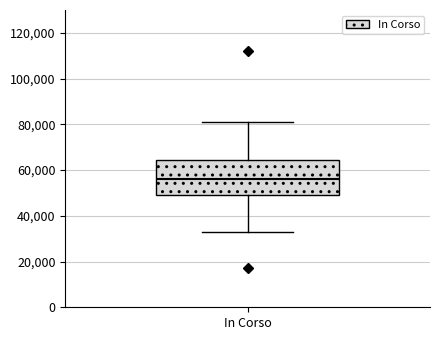

Where does the lower whisker of the box for In Corso end on the y-axis? The values are not printed on the chart, so give them approximately, as read against the axis.

32000